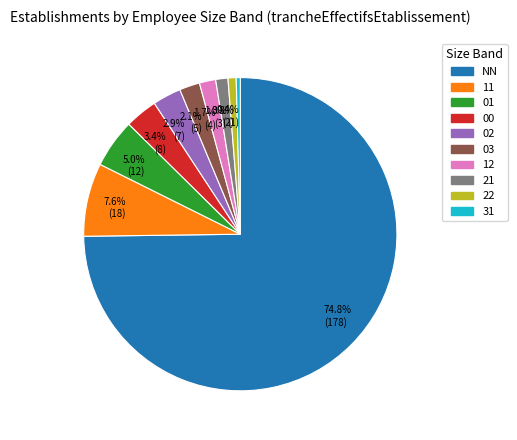

Do 3.4% (8) and 2.9% (7) together represent more than half of the pie?

No